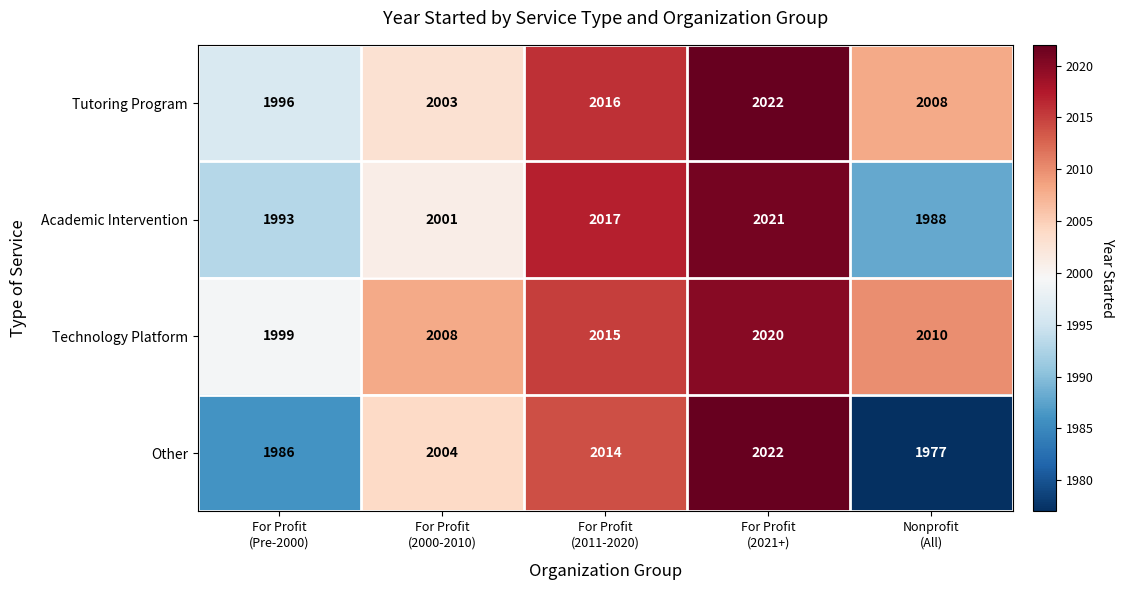

What is the sum of all Technology Platform values?

10052